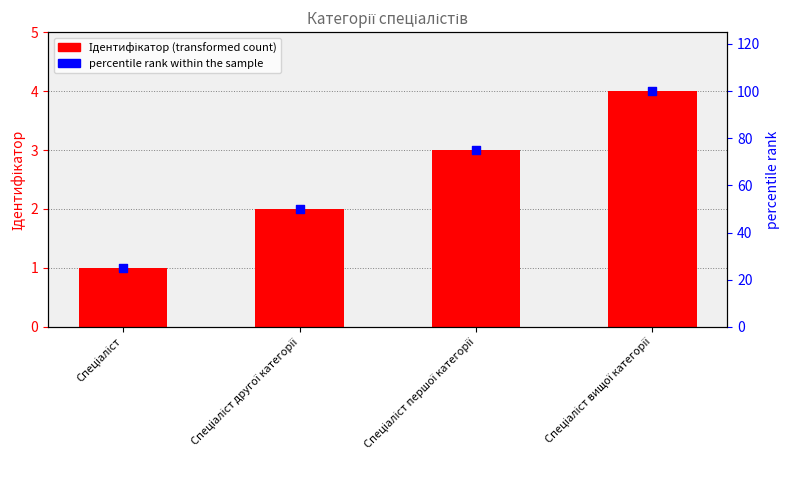

What is the total value across all series at Спеціаліст вищої категорії?

104